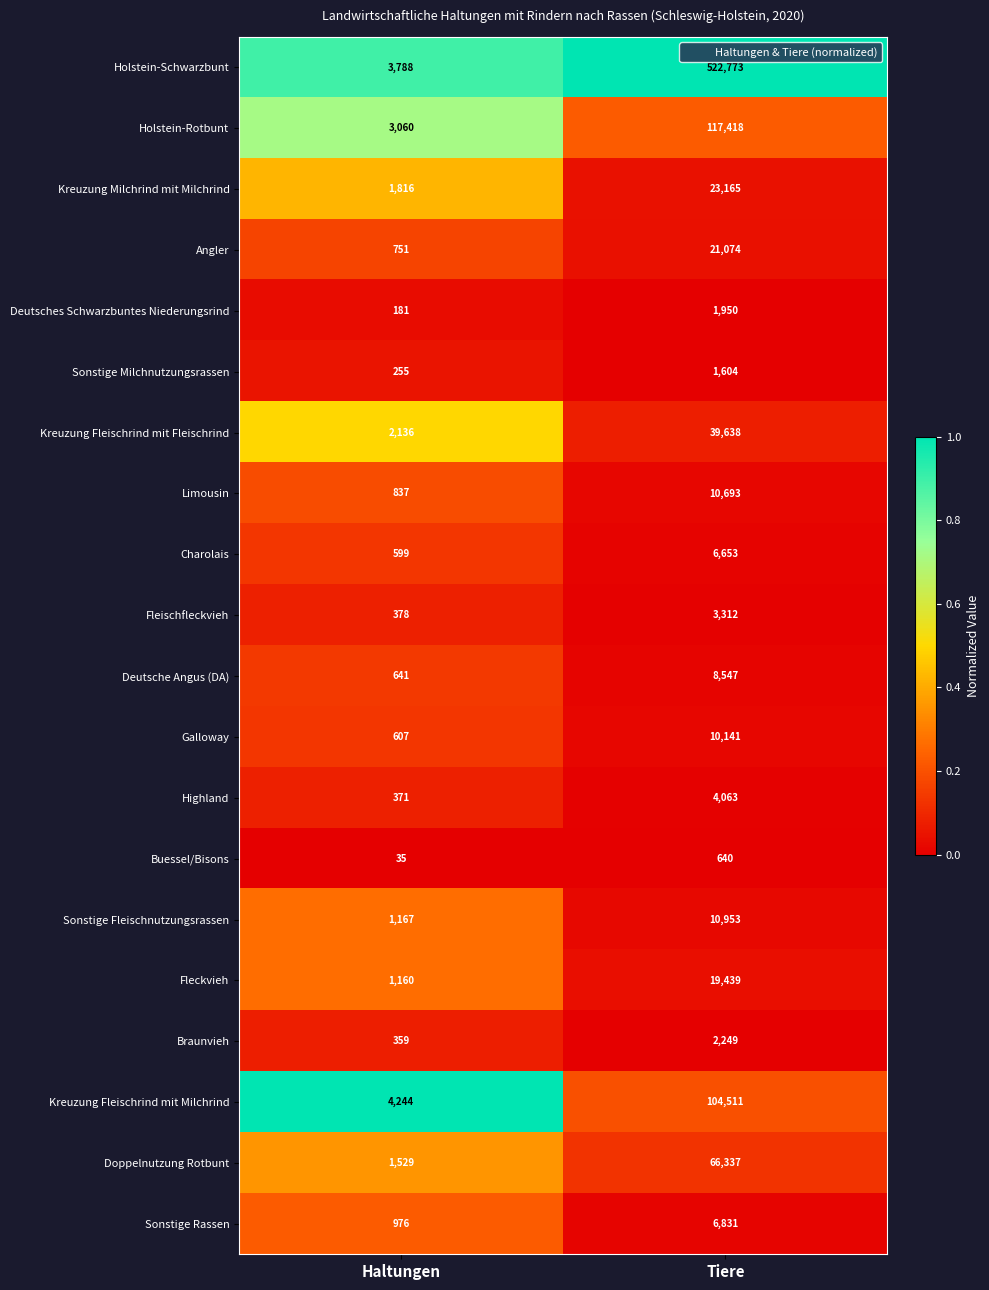

What is the average value of the Doppelnutzung Rotbunt series?

33933